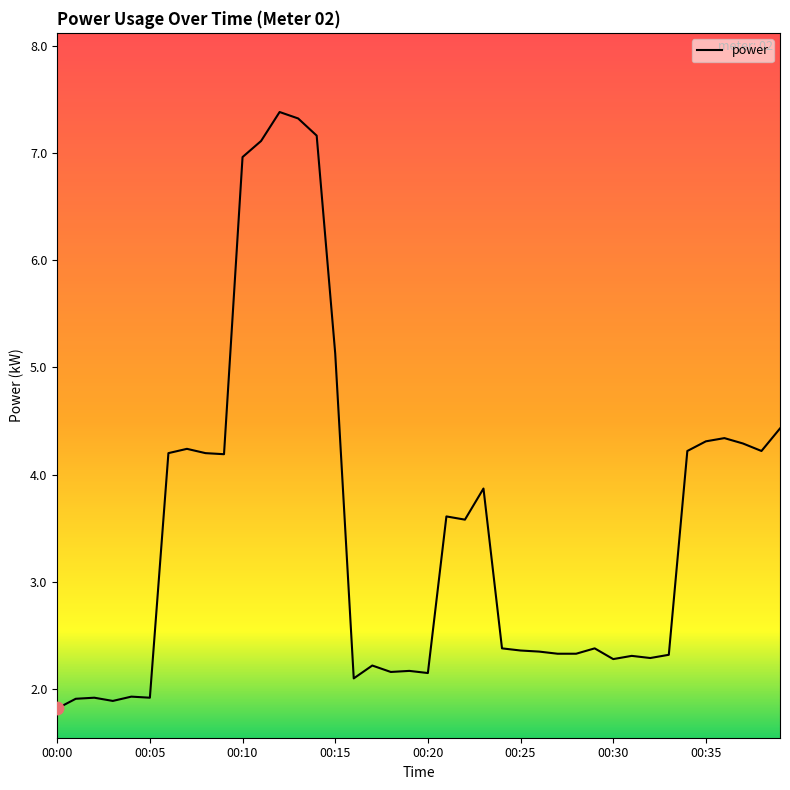

What is the minimum value shown in the chart?

1.8